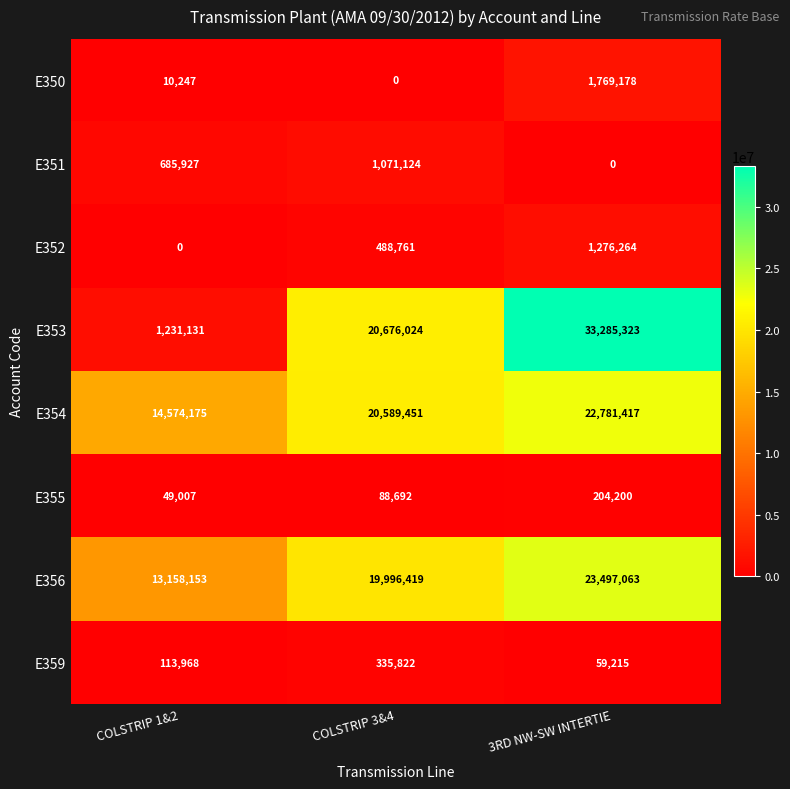

The value of E356 at COLSTRIP 3&4 is 19996419. True or false?

True